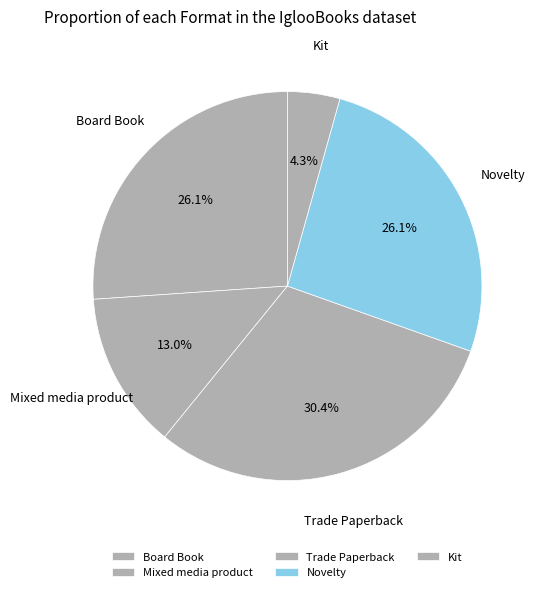

How many segments does this pie chart have?

5